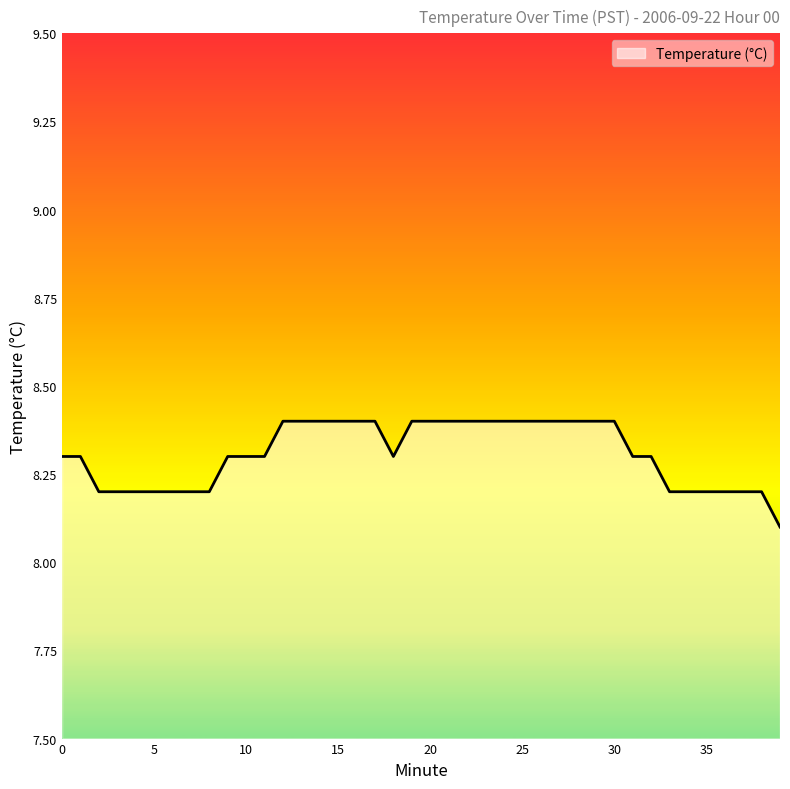

Does the chart display data point markers on the line(s)?

No